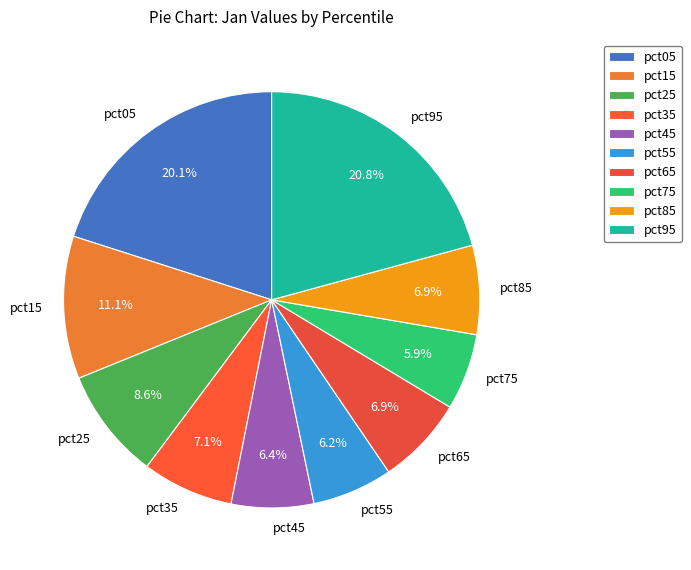

To the nearest percent, what portion does pct35 represent?

7%